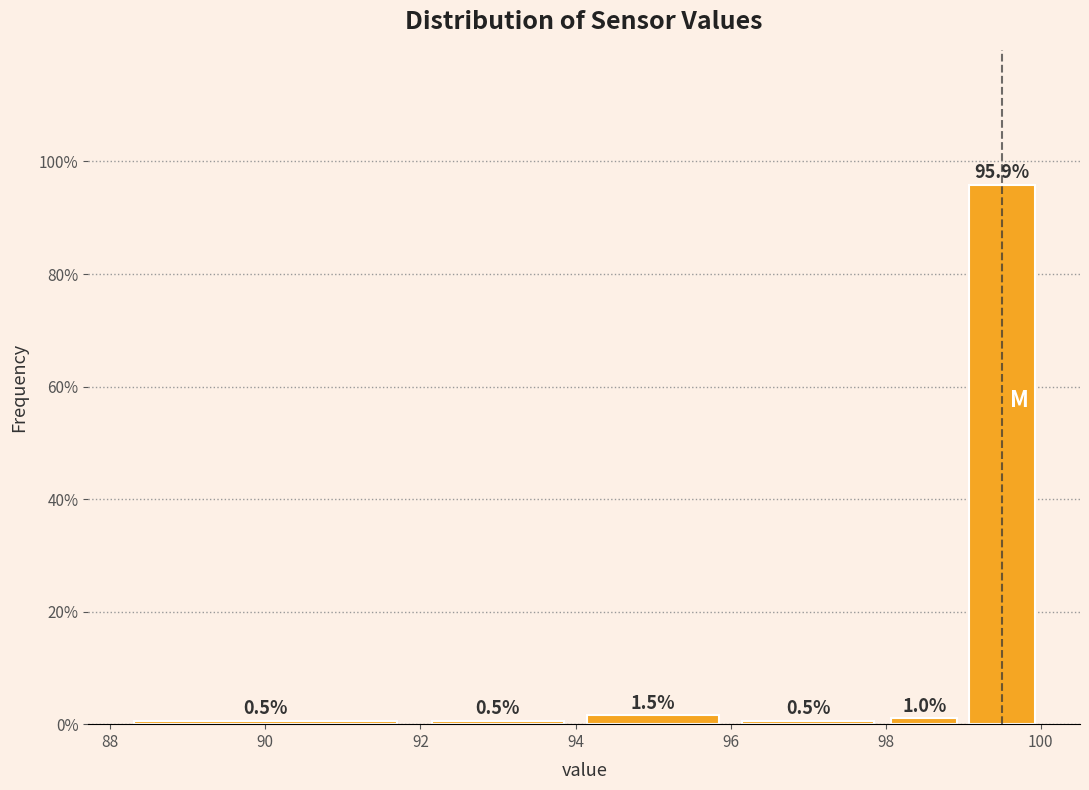

Reading left to right, list every bar in this chart as the range it spans on the x-axis followed by its height.

88 to 92: 0.5
92 to 94: 0.5
94 to 96: 1.5
96 to 98: 0.5
98 to 99: 1.0
99 to 100: 95.9